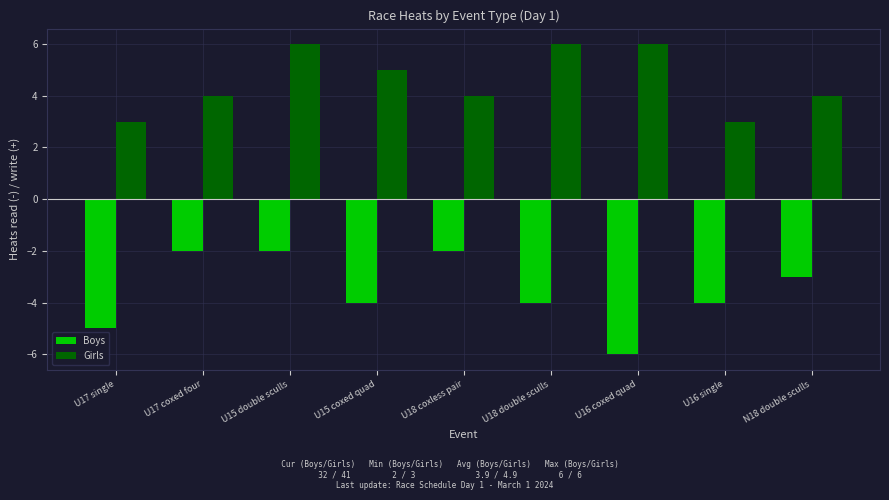

Reading left to right, transcribe all the data shown in this chart.

Boys: U17 single=-5	U17 coxed four=-2	U15 double sculls=-2	U15 coxed quad=-4	U18 coxless pair=-2	U18 double sculls=-4	U16 coxed quad=-6	U16 single=-4	N18 double sculls=-3
Girls: U17 single=3	U17 coxed four=4	U15 double sculls=6	U15 coxed quad=5	U18 coxless pair=4	U18 double sculls=6	U16 coxed quad=6	U16 single=3	N18 double sculls=4